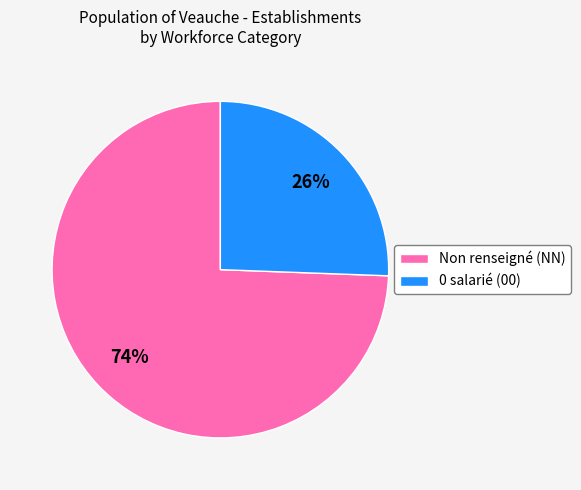

Does any single category account for the majority?

Yes